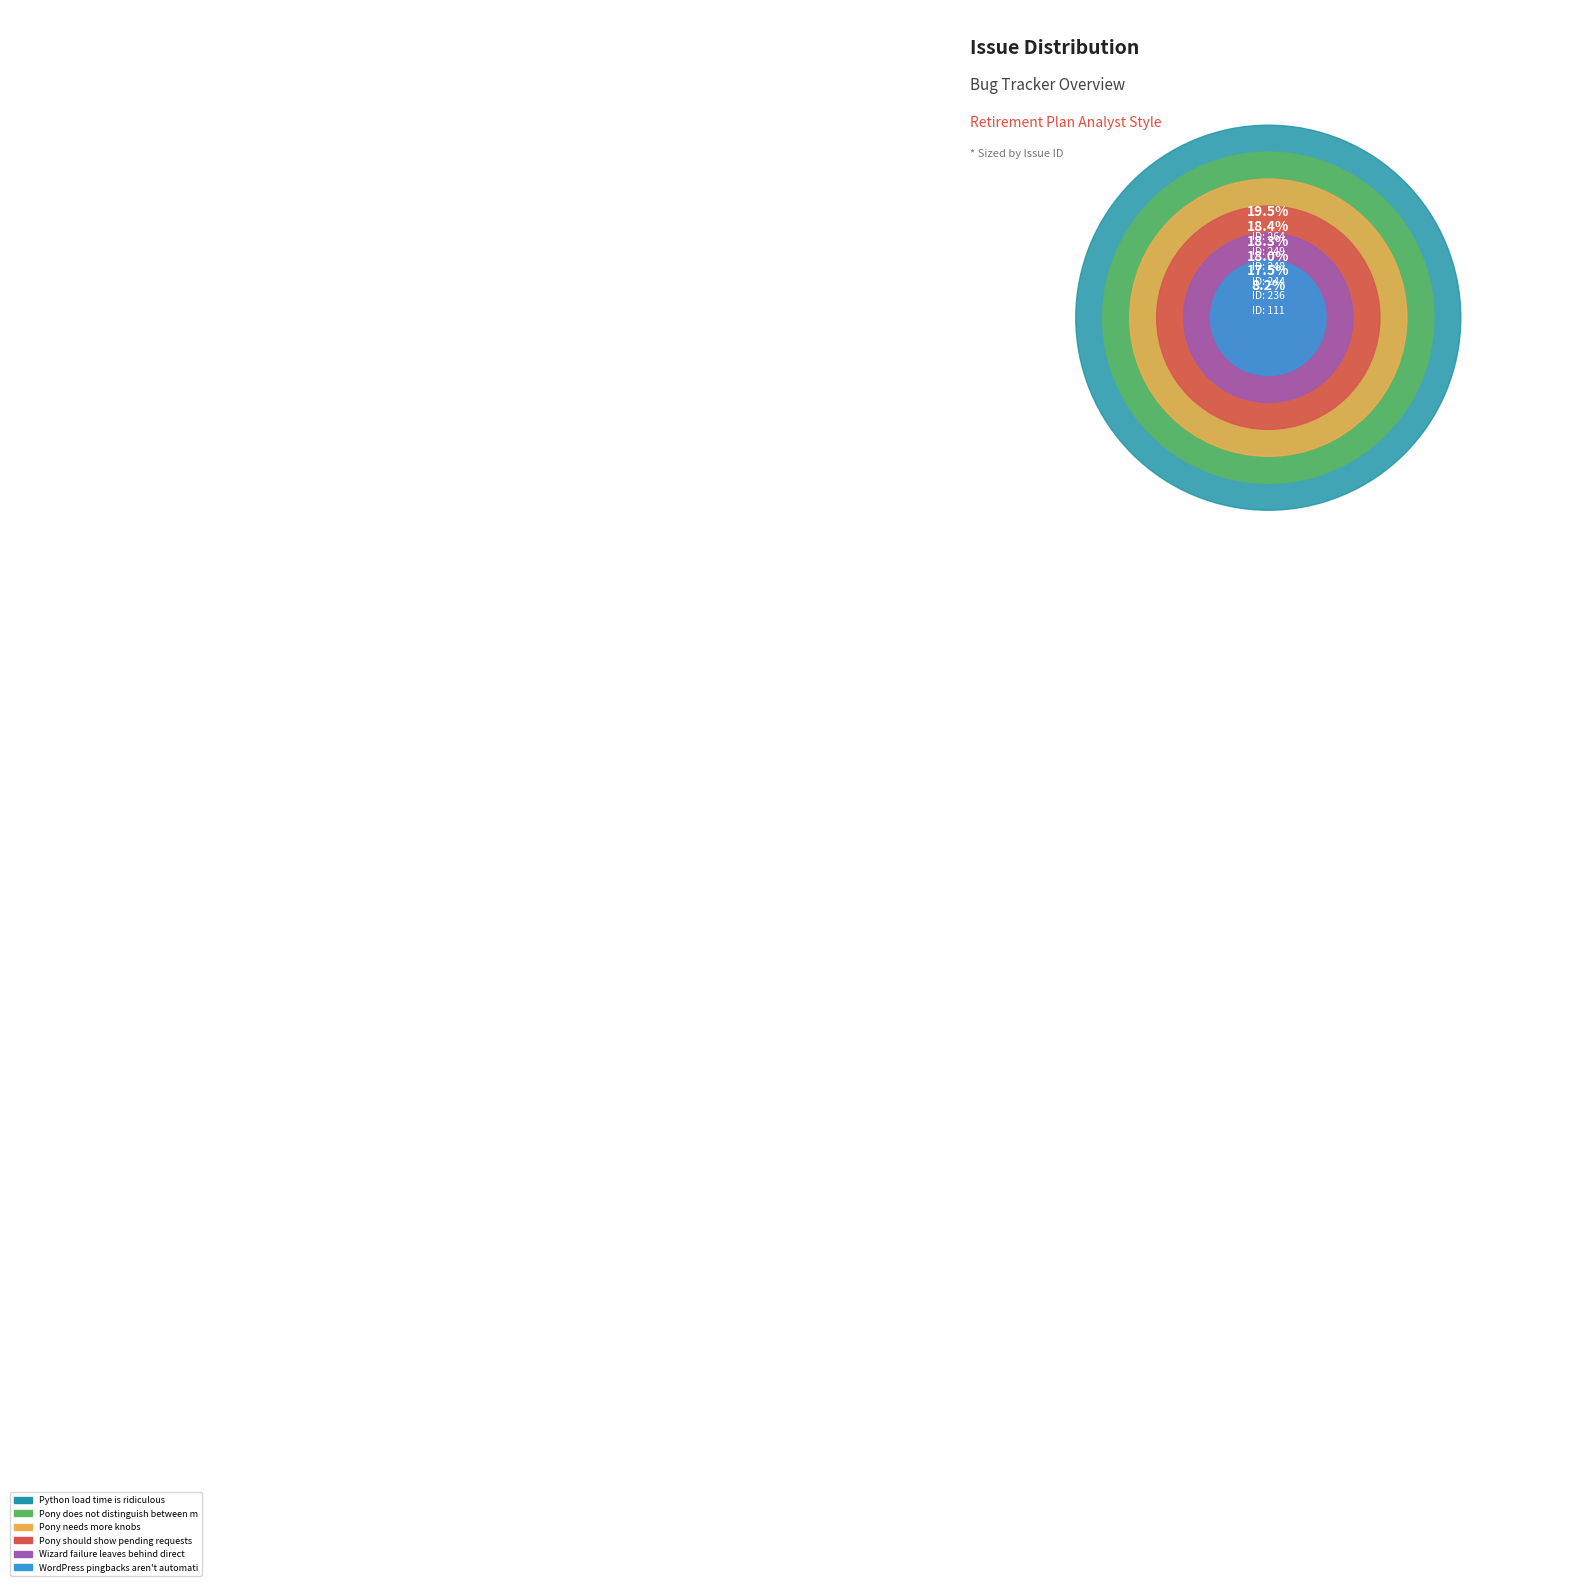

Does any single category account for the majority?

No